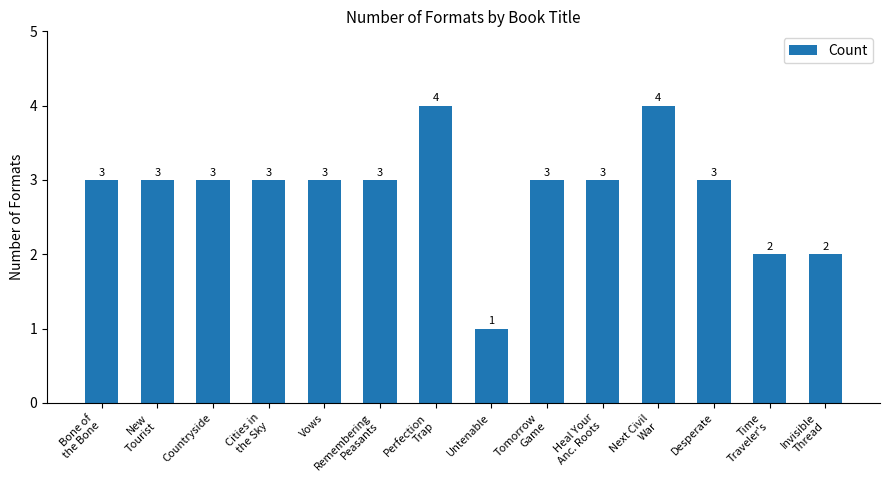

How many data points are less than 3?

3